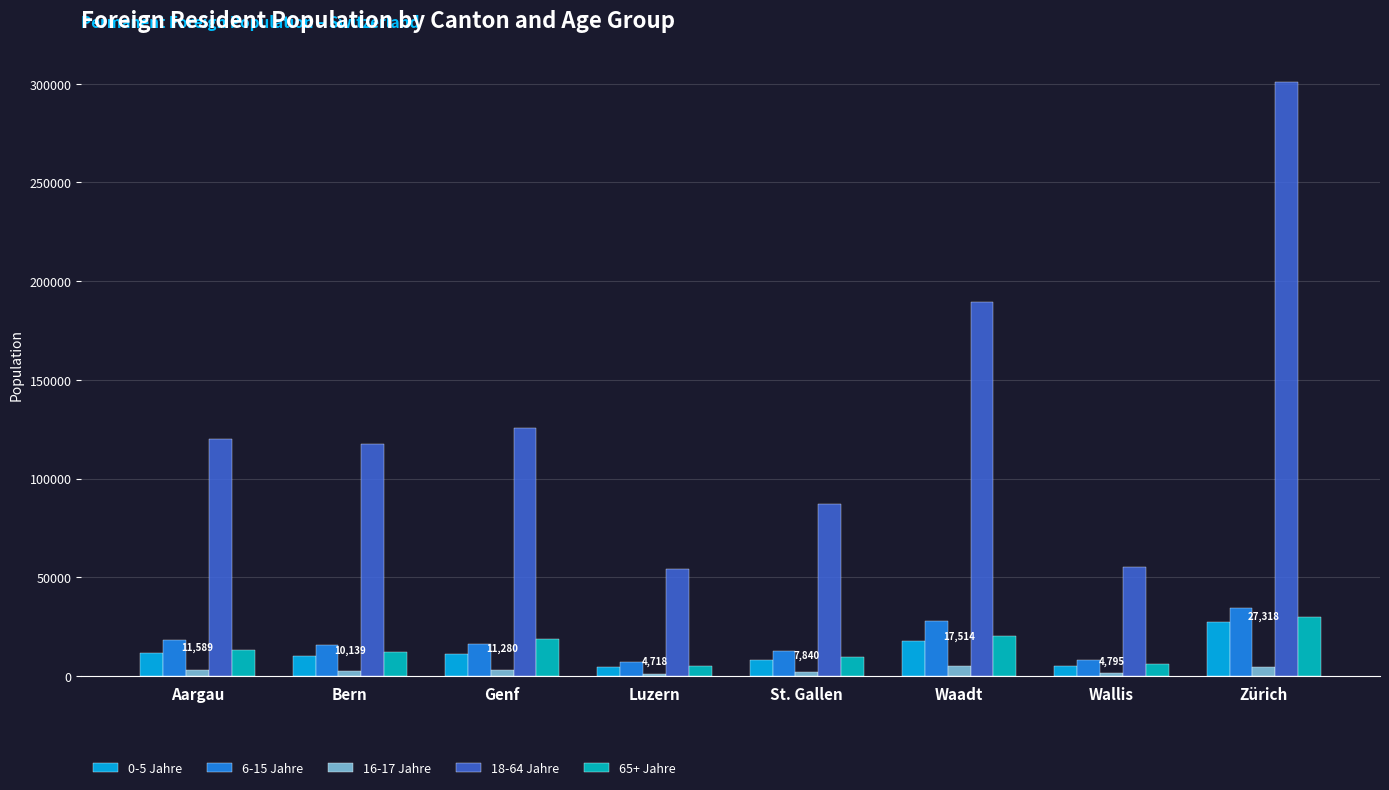

What is the average value of the 0-5 Jahre series?

11899